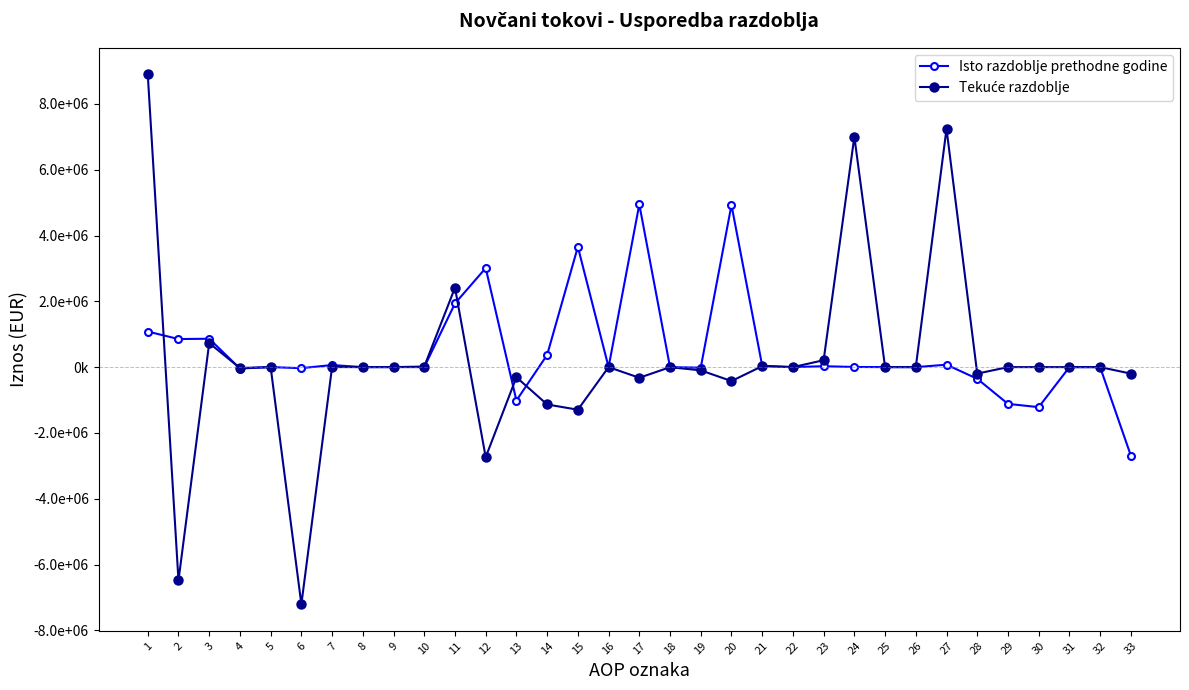

Which category has the lowest value across all series?

6